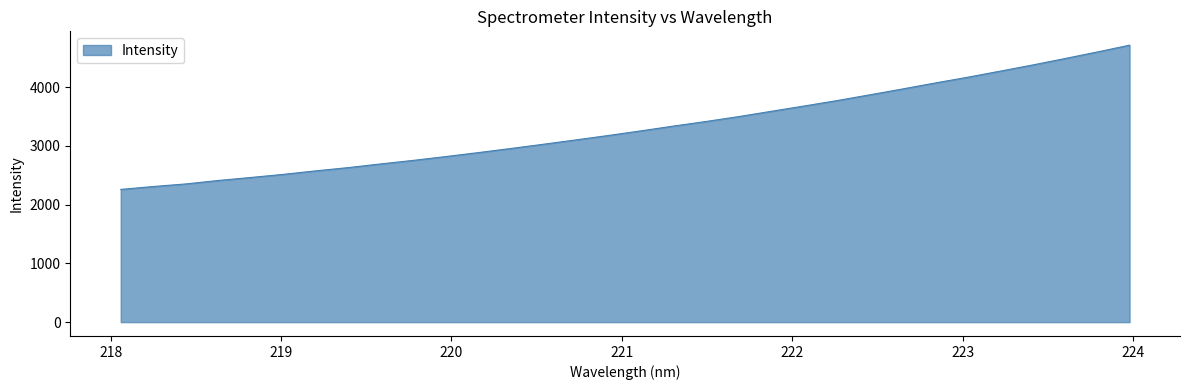

What is the minimum value shown in the chart?

2257.9